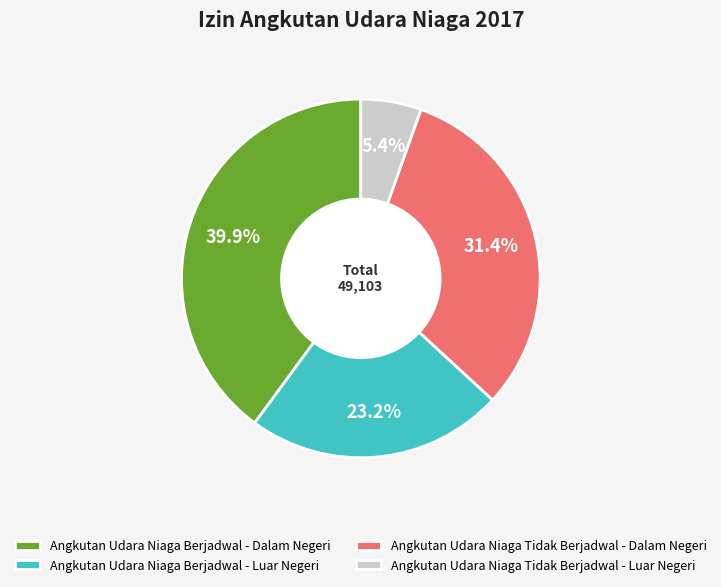

Combined, do Angkutan Udara Niaga Tidak Berjadwal - Dalam Negeri and Angkutan Udara Niaga Berjadwal - Luar Negeri account for over 50%?

Yes